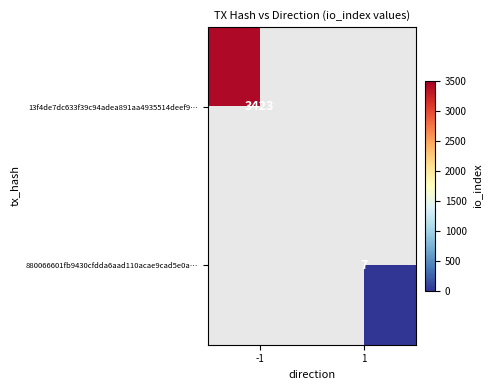

How many series are shown in this chart?

2